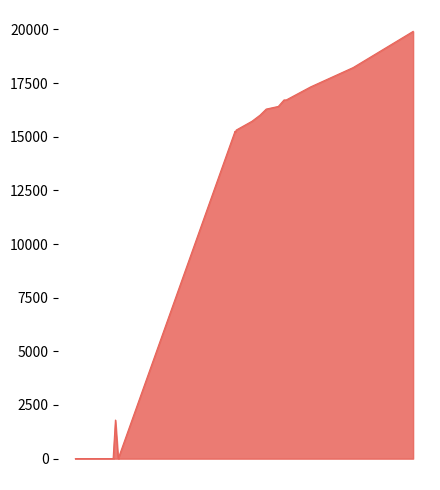

What is the maximum value shown in the chart?

19911